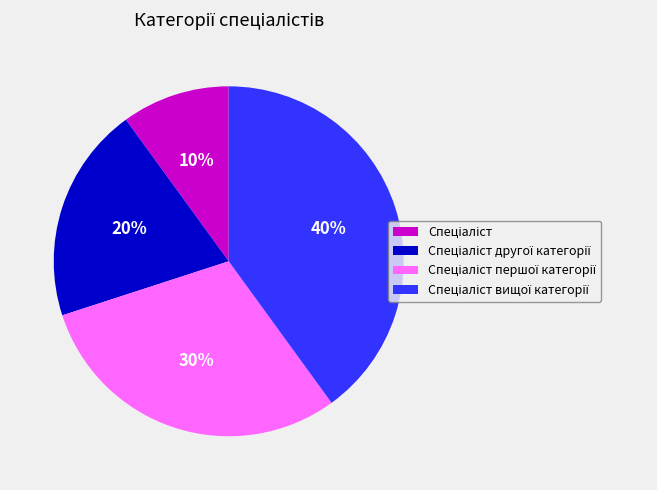

Is there a majority slice in this chart?

No